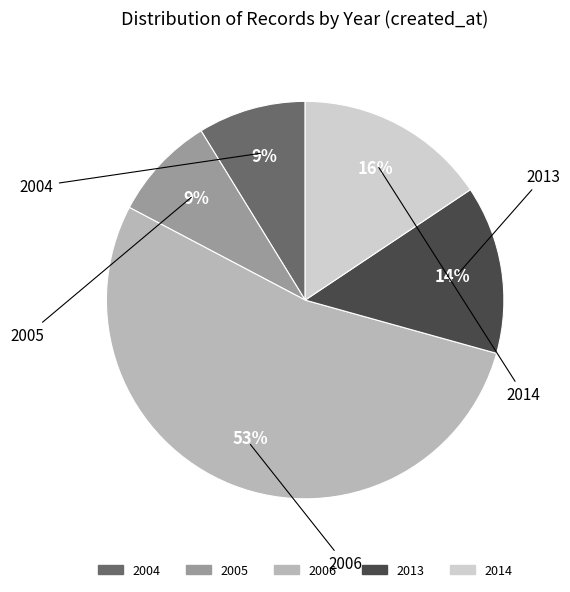

Is there any slice that represents more than half of the pie?

Yes